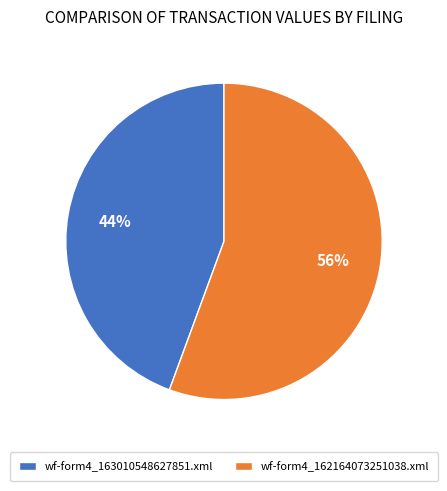

Count the number of slices in the pie.

2